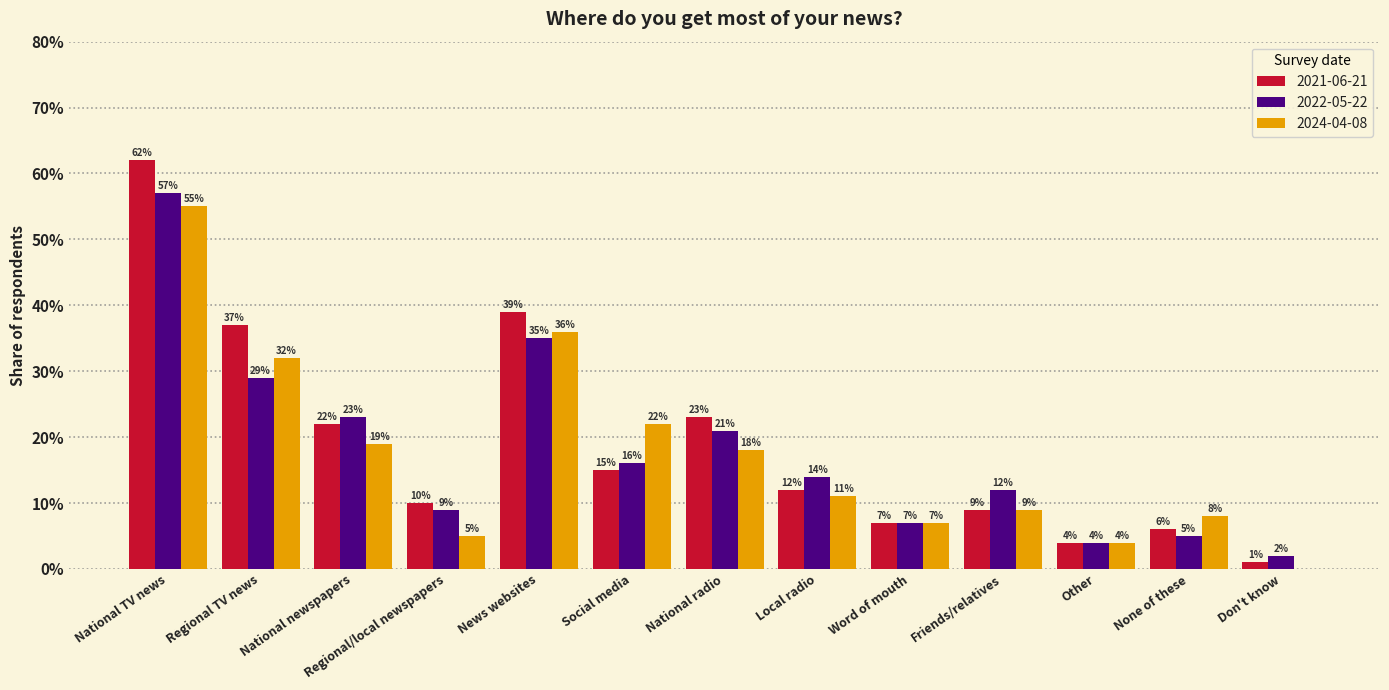

Rank the categories by 2022-05-22 value from highest to lowest.

National TV news, News websites, Regional TV news, National newspapers, National radio, Social media, Local radio, Friends/relatives, Regional/local newspapers, Word of mouth, None of these, Other, Don't know